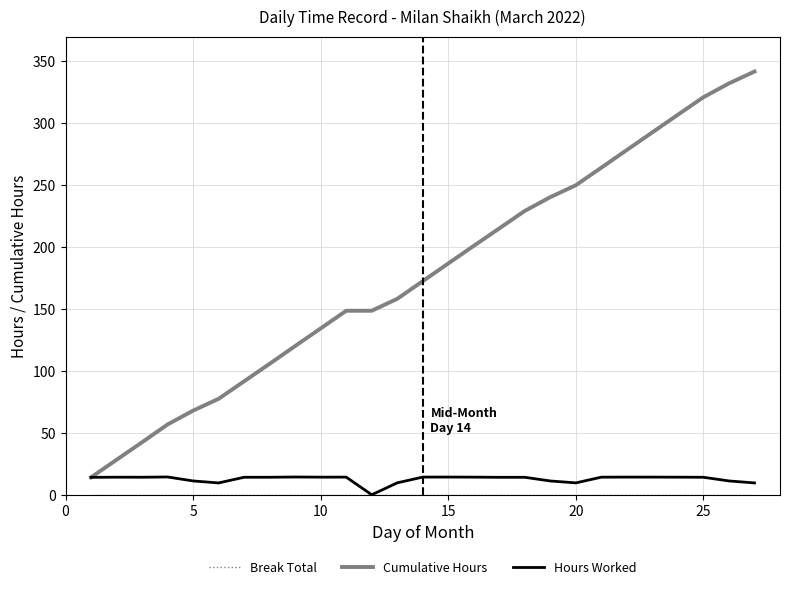

Is this an area chart (filled region under the line)?

No